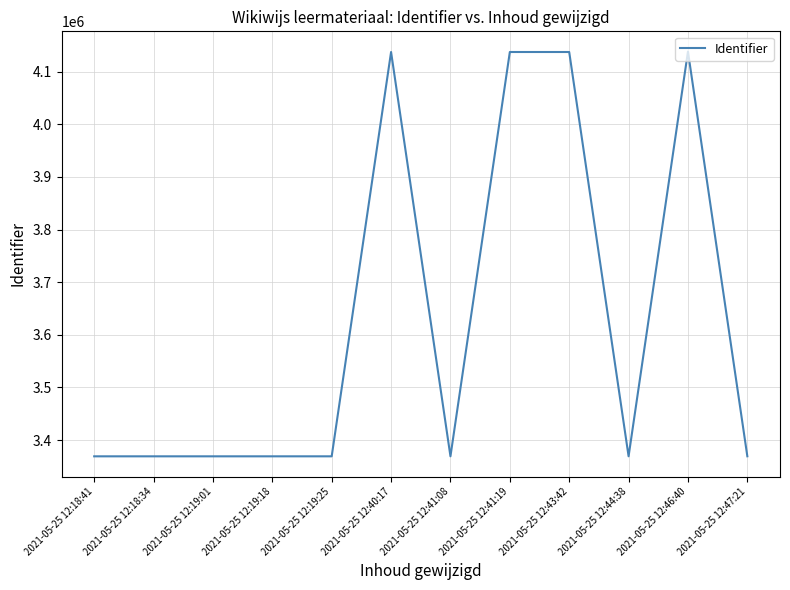

True or false: the data shows 1399681 at 2021-05-25 12:46:40.

False